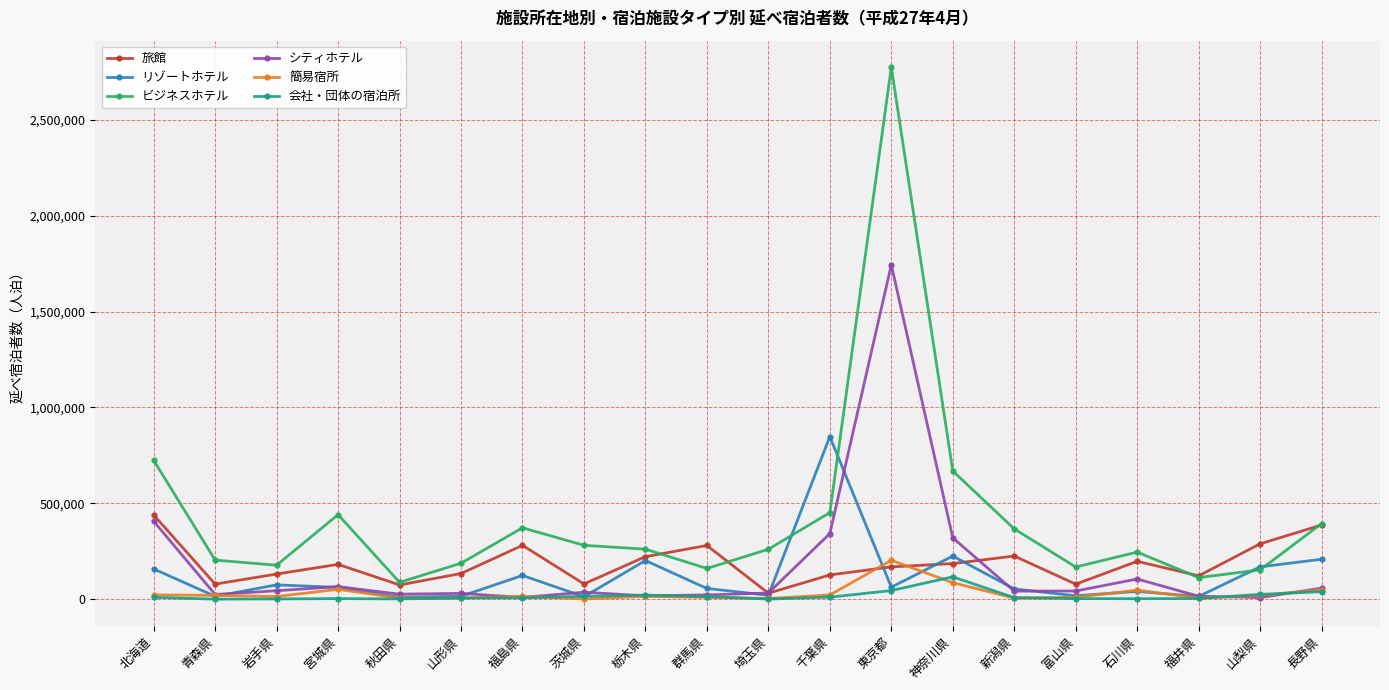

How many categories are shown in the chart?

20